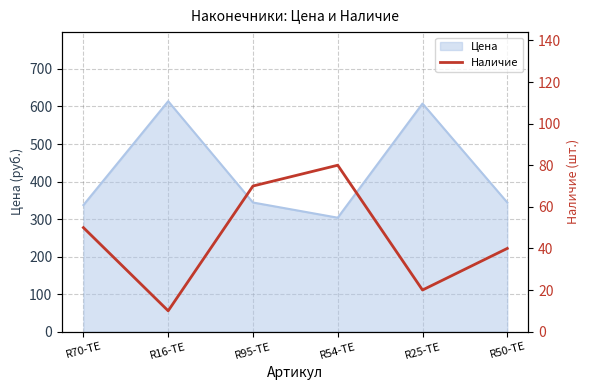

Where is the data nearest to the value 45?

R70-TE